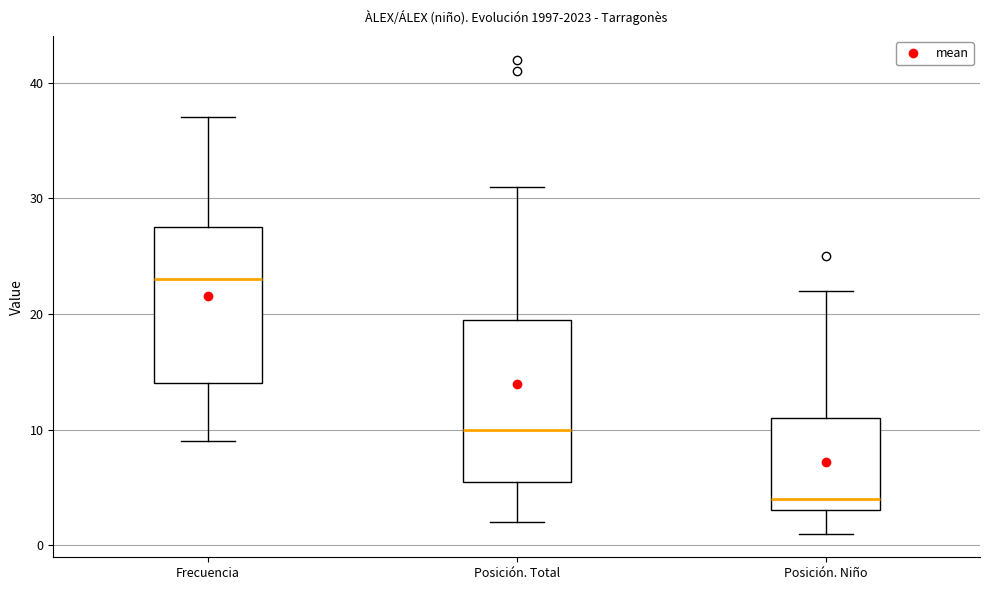

Which box has the highest median line?

Frecuencia